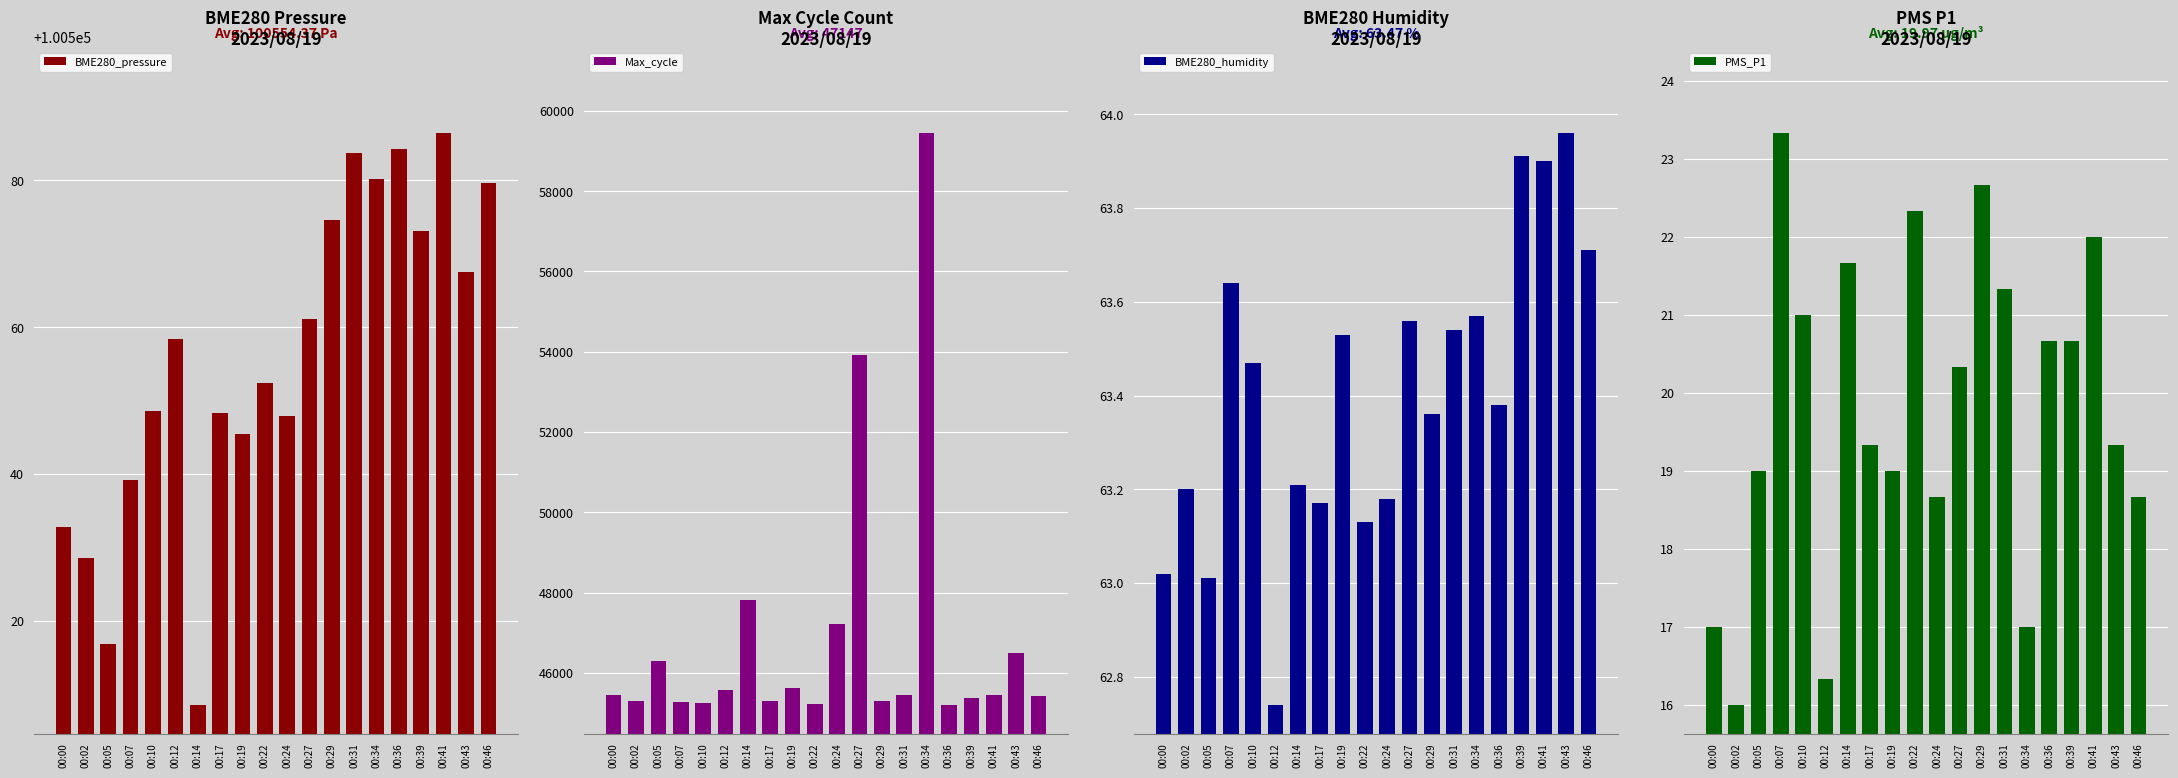

At which category is the sum across all series the highest?

00:34